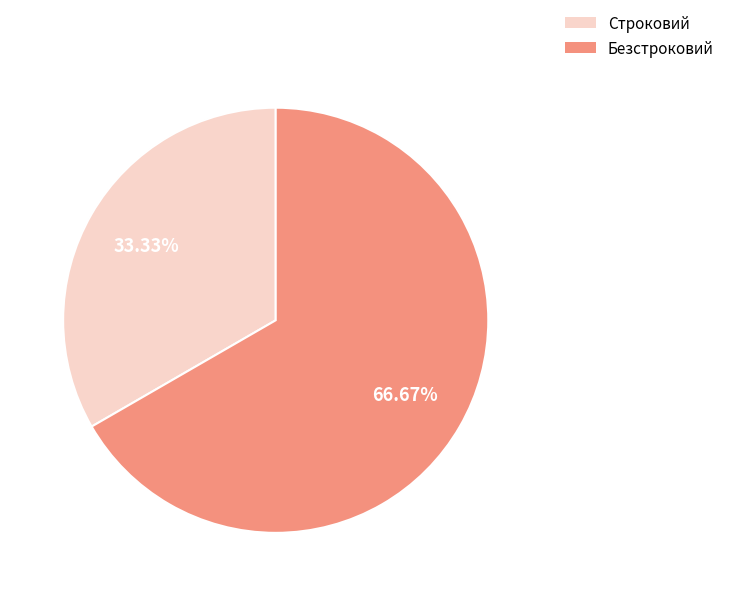

Is Строковий the majority of the pie?

No